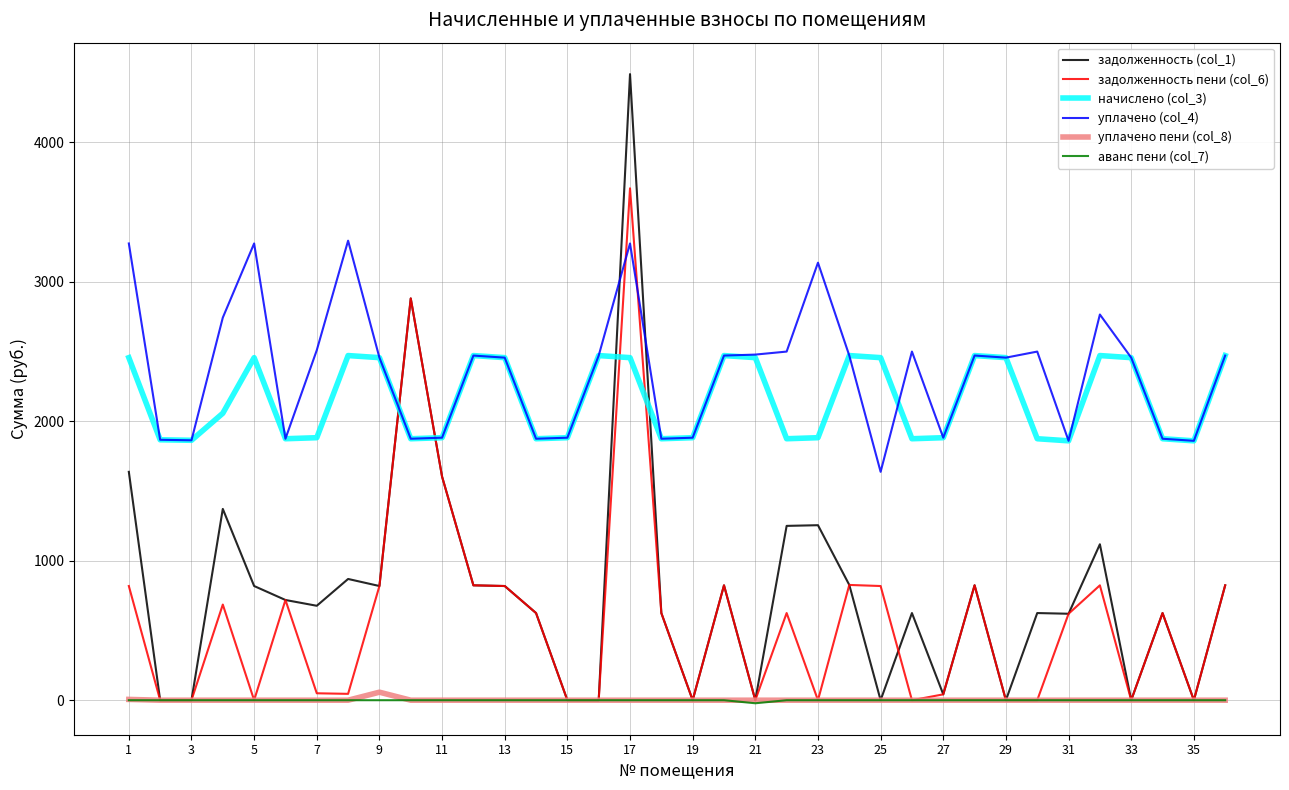

What are all the series names shown in the legend?

задолженность (col_1), задолженность пени (col_6), начислено (col_3), уплачено (col_4), уплачено пени (col_8), аванс пени (col_7)